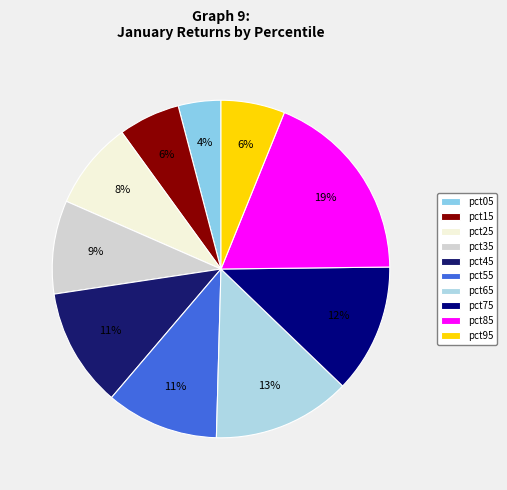

To the nearest percent, what is the combined percentage of pct05 and pct65?

17%